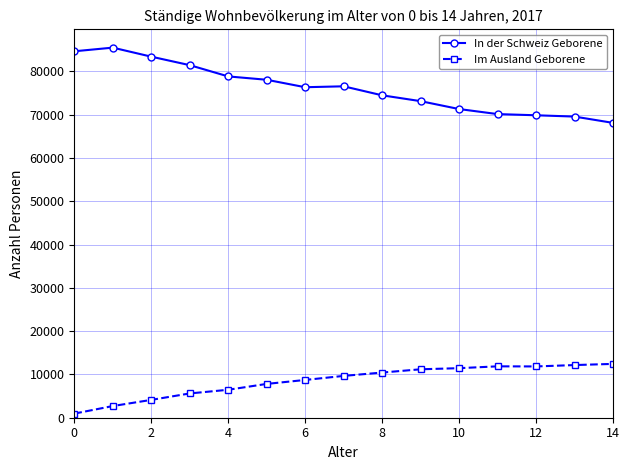

True or false: Im Ausland Geborene and In der Schweiz Geborene cross at least once.

False